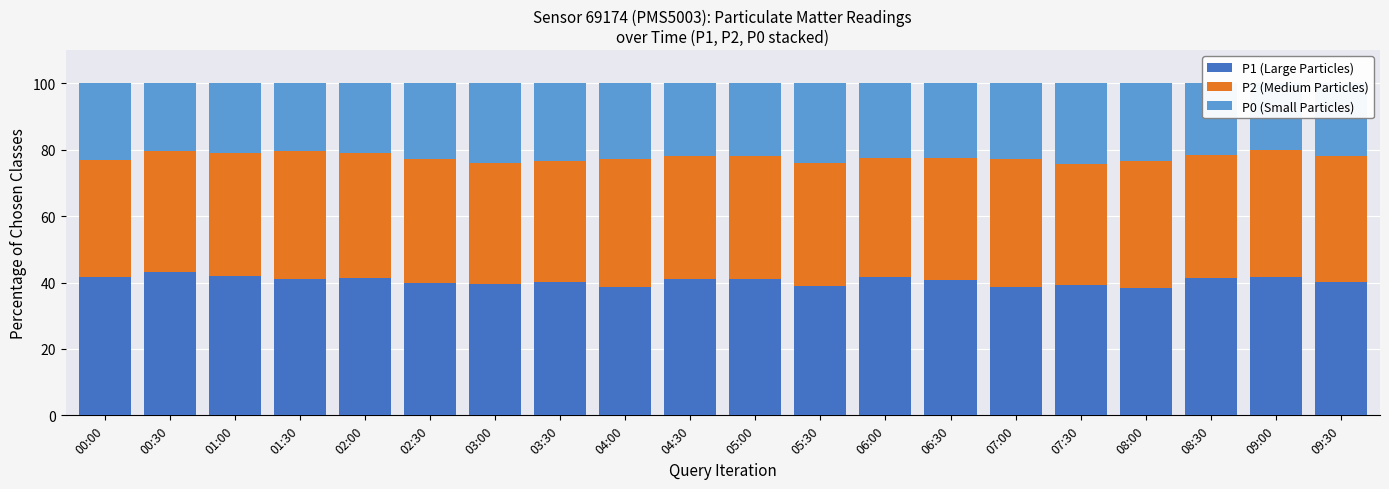

What is the difference between the P1 (Large Particles) values at 05:00 and 04:00?

2.5